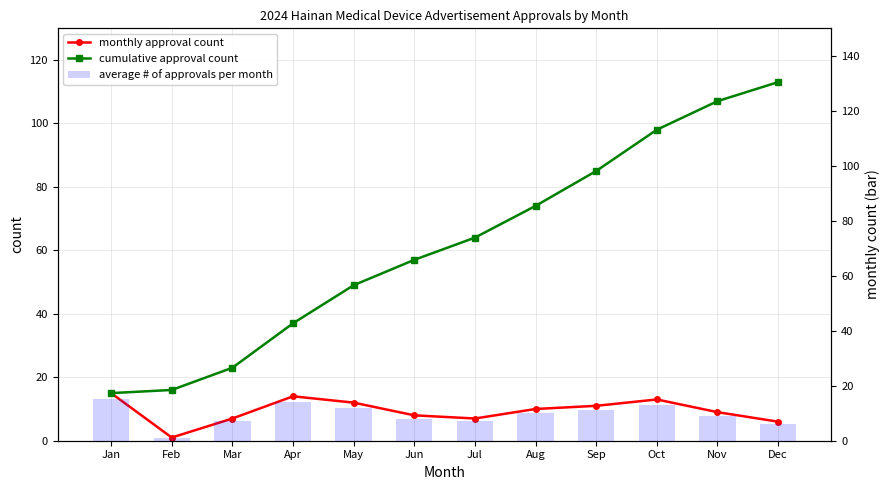

How many data points in average # of approvals per month are above 10?

5